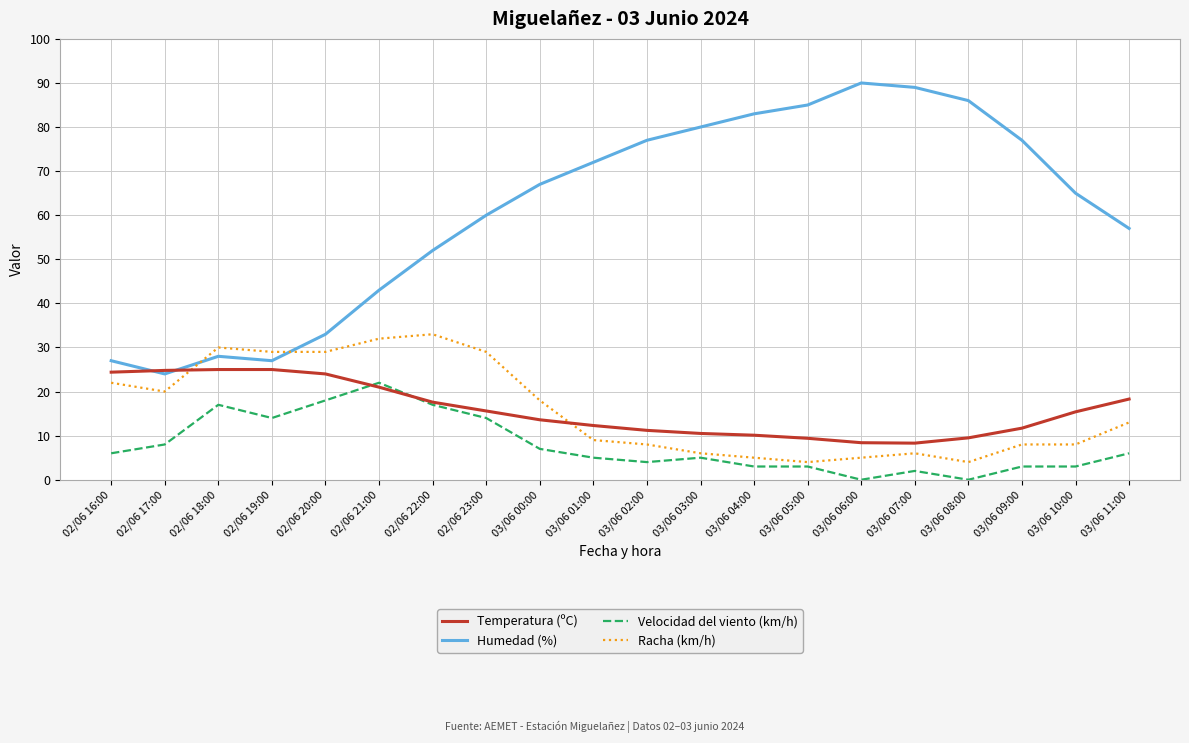

True or false: Temperatura (ºC) has a value of 24.0 at 02/06 20:00.

True